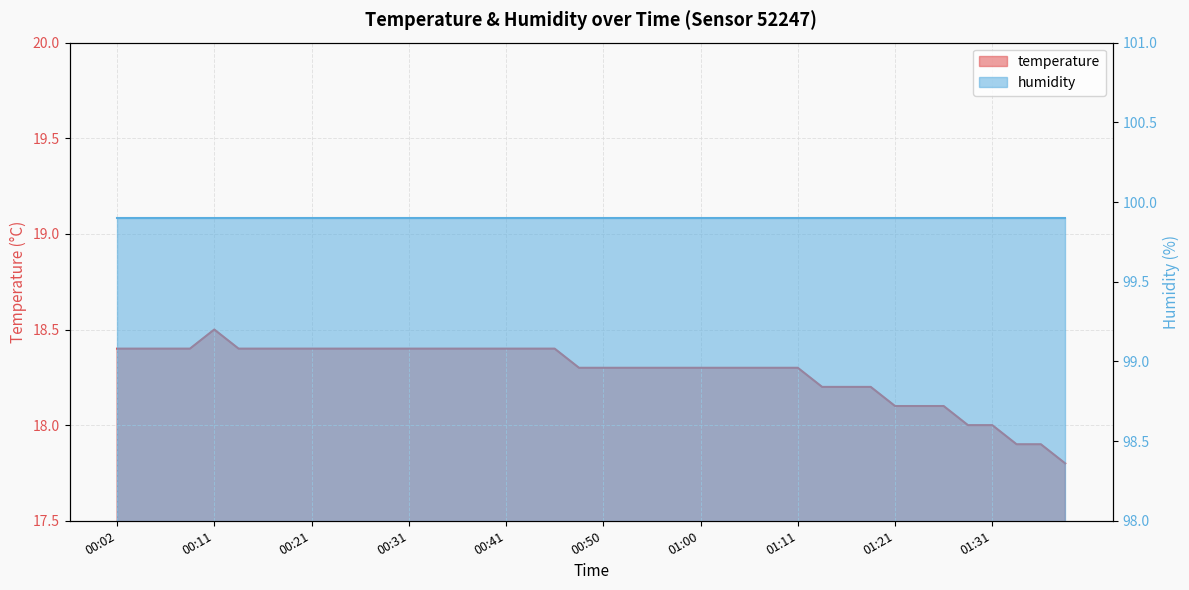

What is the difference between the values at 00:31 and 01:29?

0.4